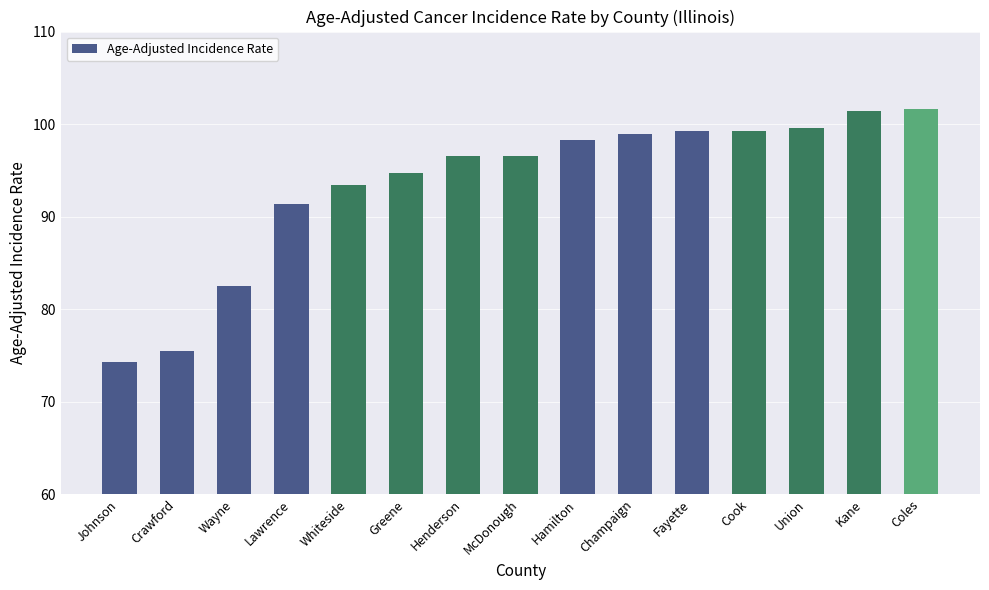

Are the bars grouped side by side (vs. stacked)?

No